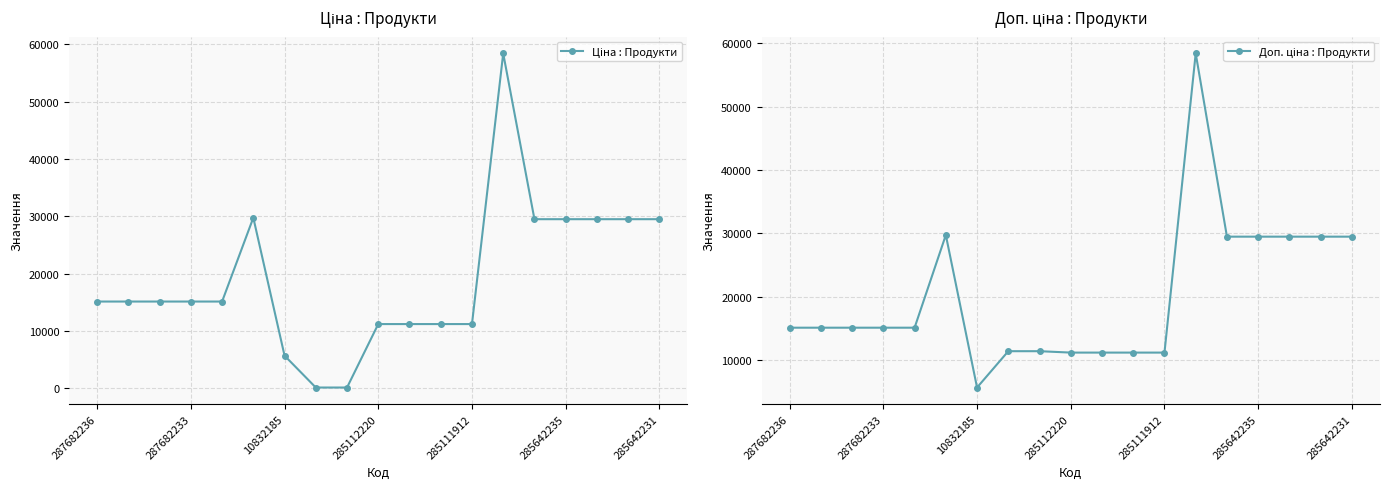

What is the sum of the Ціна : Продукти values at 18 and 17?

58983.0